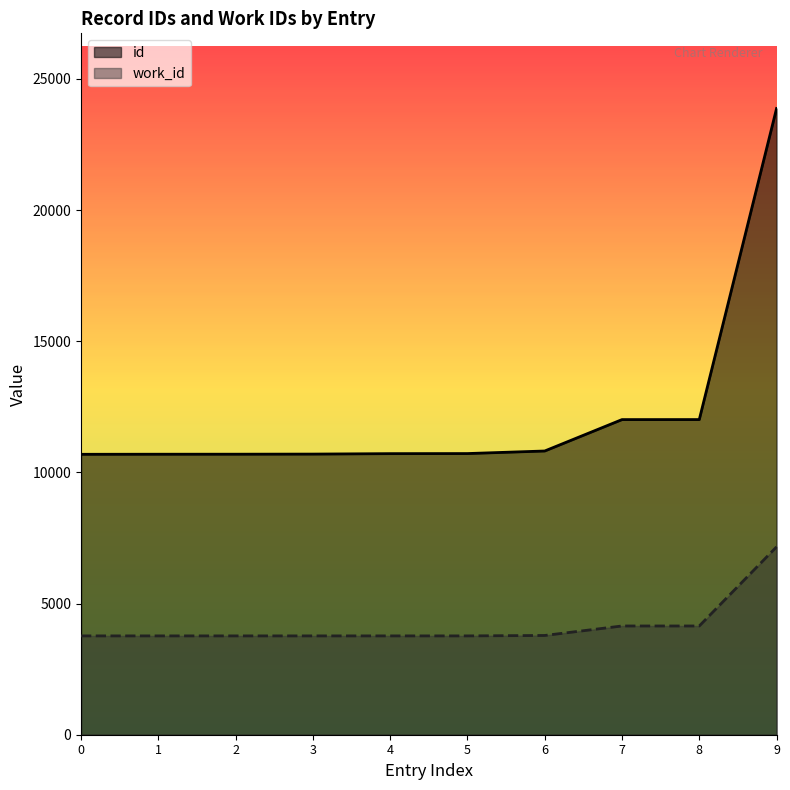

What is the approximate value of id at 9?

23873.0